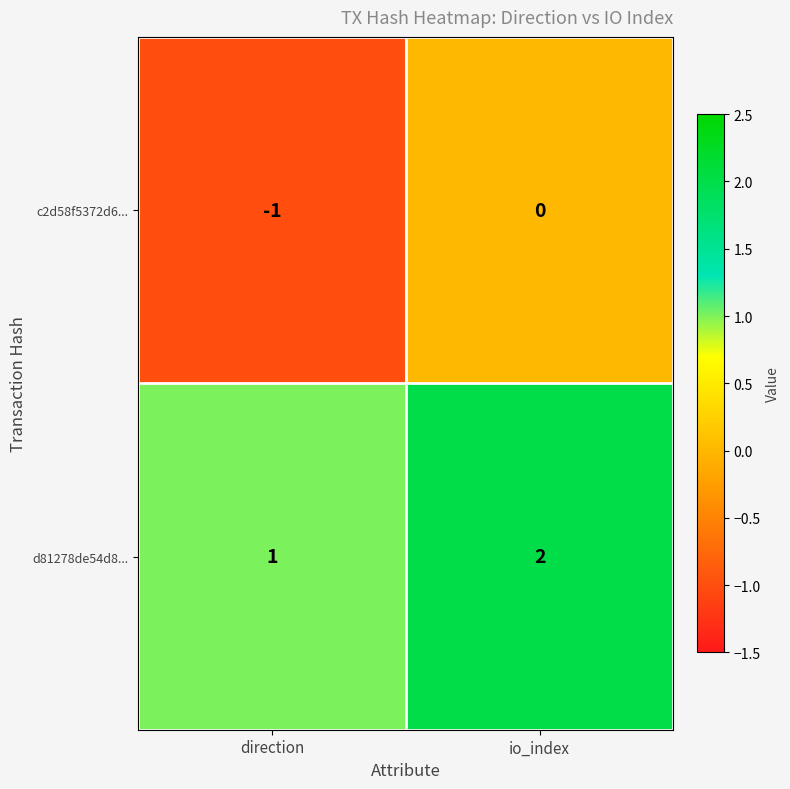

At which label is d81278de54d8... closest to 1?

direction